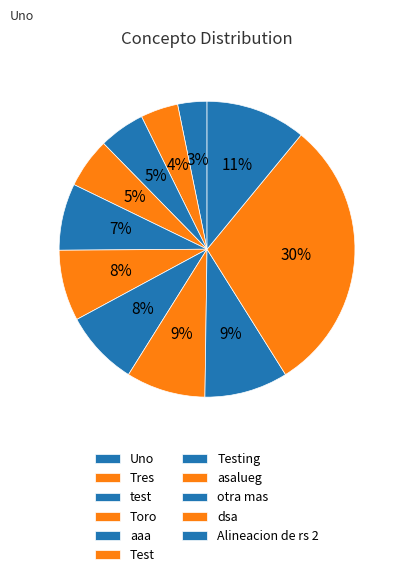

What is the ratio of the value at test to the value at Toro?

0.9